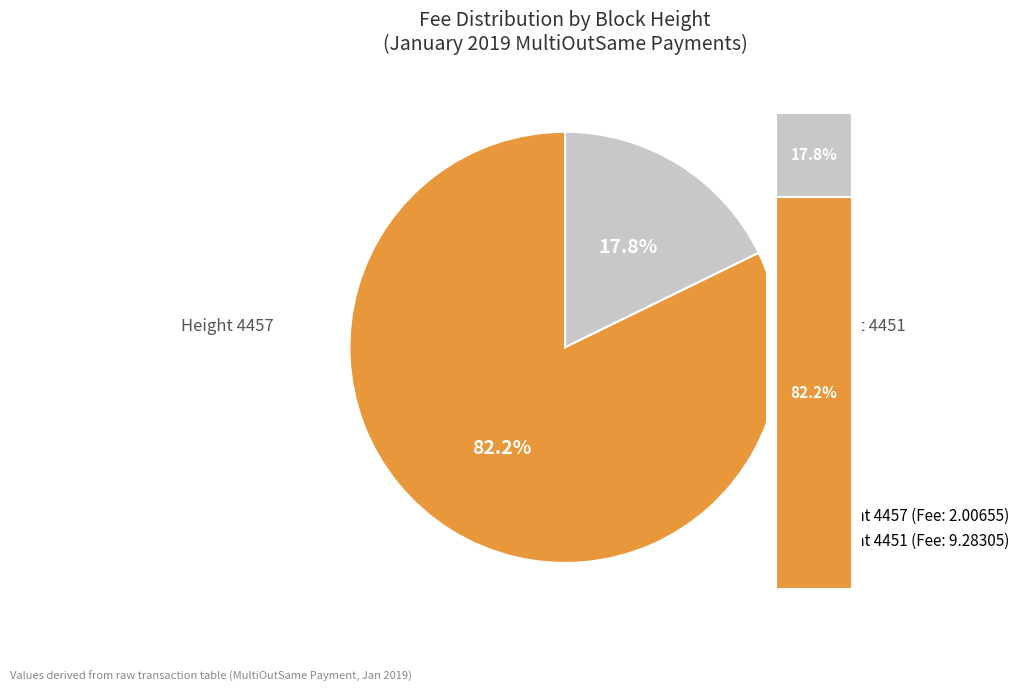

How much of the chart is everything except 4451?

17.8%